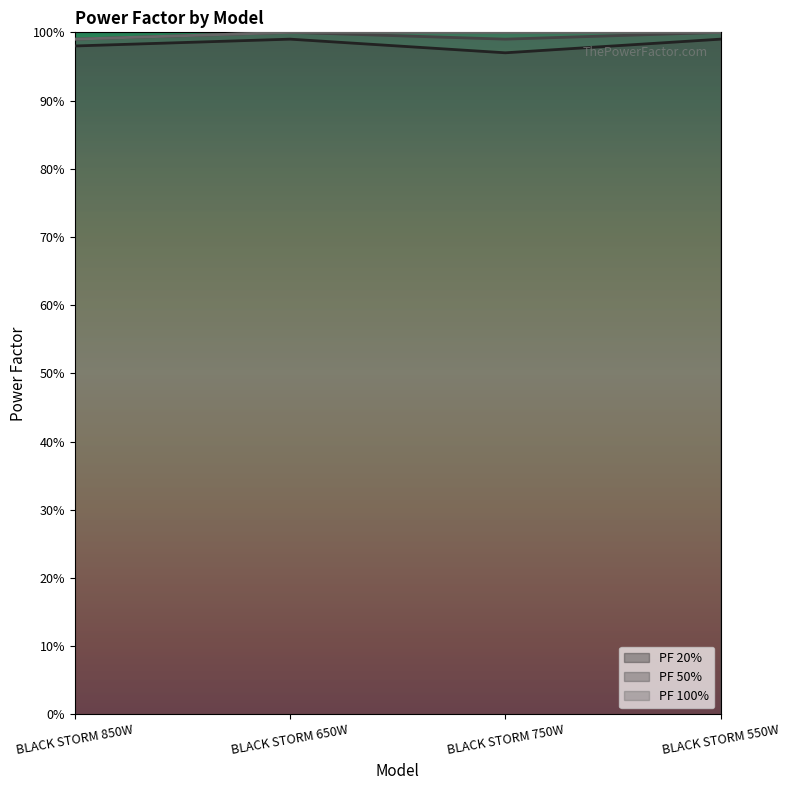

What position from the right is BLACK STORM 550W?

1